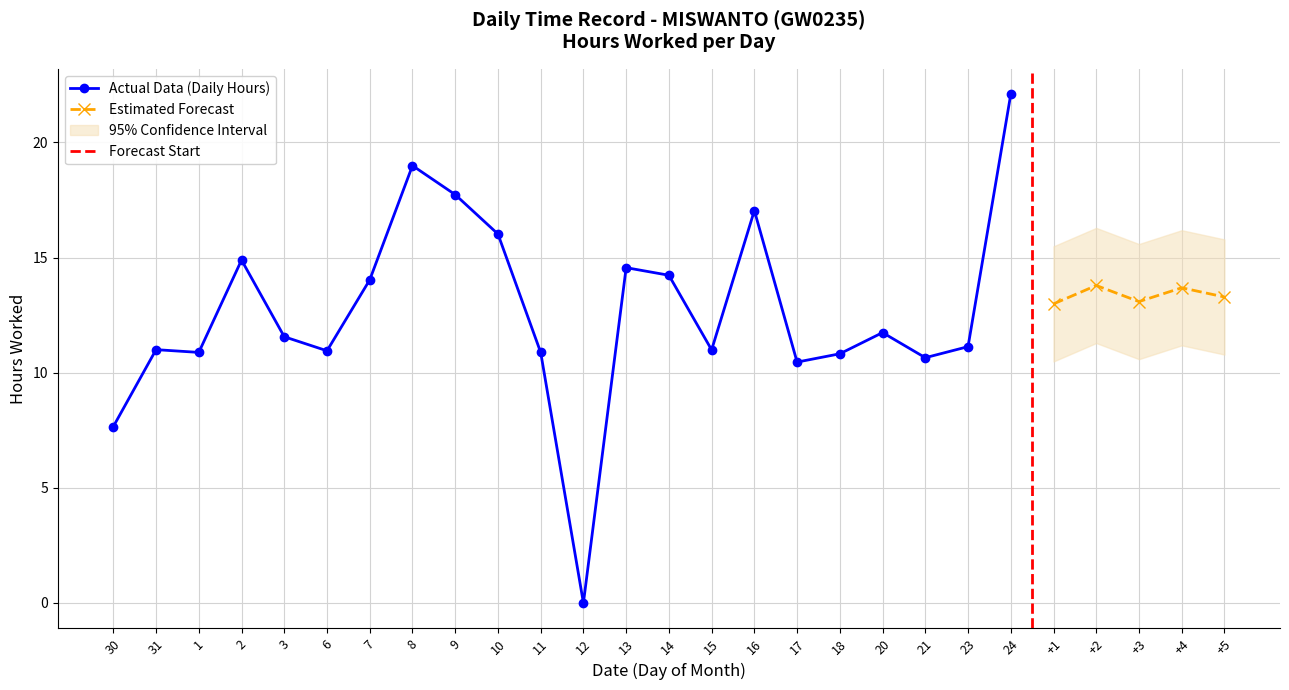

Reading left to right, list all the values displayed in this chart.

7.7	11.0	10.9	14.9	11.6	10.9	14.0	19.0	17.7	16.0	10.9	0.0	14.6	14.2	11.0	17.0	10.5	10.8	11.7	10.7	11.1	22.1